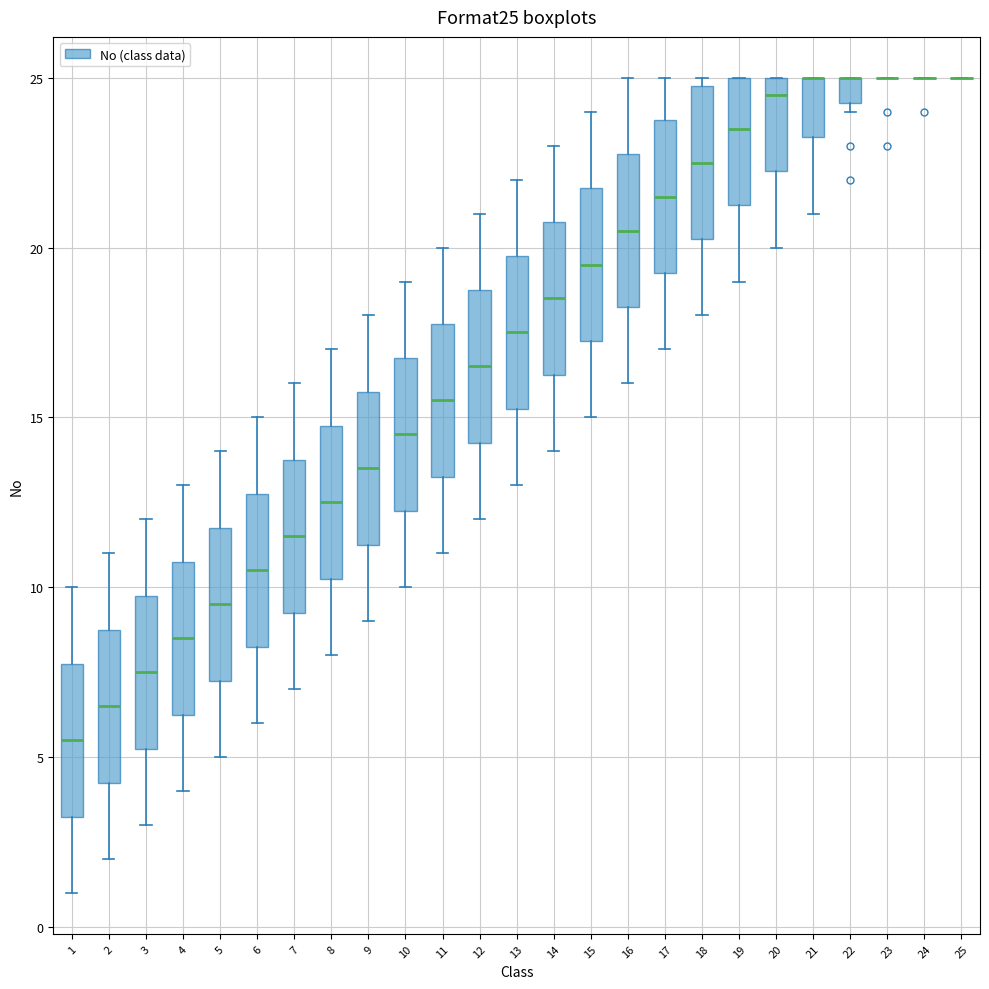

Reading left to right, read every box against the y-axis: the position of its median line, the range the box covers, and the ends of its whiskers. The values are not printed on the chart, so give them approximately, as read against the axis.

1: median 5.5, box 3.5 to 8.0, whiskers 1.0 to 10.0
2: median 6.5, box 4.5 to 9.0, whiskers 2.0 to 11.0
3: median 7.5, box 5.5 to 10.0, whiskers 3.0 to 12.0
4: median 8.5, box 6.5 to 11.0, whiskers 4.0 to 13.0
5: median 9.5, box 7.5 to 12.0, whiskers 5.0 to 14.0
6: median 10.5, box 8.5 to 13.0, whiskers 6.0 to 15.0
7: median 11.5, box 9.5 to 14.0, whiskers 7.0 to 16.0
8: median 12.5, box 10.5 to 15.0, whiskers 8.0 to 17.0
9: median 13.5, box 11.5 to 16.0, whiskers 9.0 to 18.0
10: median 14.5, box 12.5 to 17.0, whiskers 10.0 to 19.0
11: median 15.5, box 13.5 to 18.0, whiskers 11.0 to 20.0
12: median 16.5, box 14.5 to 19.0, whiskers 12.0 to 21.0
13: median 17.5, box 15.5 to 20.0, whiskers 13.0 to 22.0
14: median 18.5, box 16.5 to 21.0, whiskers 14.0 to 23.0
15: median 19.5, box 17.5 to 22.0, whiskers 15.0 to 24.0
16: median 20.5, box 18.5 to 23.0, whiskers 16.0 to 25.0
17: median 21.5, box 19.5 to 24.0, whiskers 17.0 to 25.0
18: median 22.5, box 20.5 to 25.0, whiskers 18.0 to 25.0 (just above the box's upper edge)
19: median 23.5, box 21.5 to 25.0, whiskers 19.0 to 25.0
20: median 24.5, box 22.5 to 25.0, whiskers 20.0 to 25.0
21: median 25.0 (drawn on the box's upper edge), box 23.5 to 25.0, whiskers 21.0 to 25.0
22: median 25.0 (drawn on the box's upper edge), box 24.5 to 25.0, whiskers 24.0 to 25.0
23: box collapsed to a line at 25.0, whiskers 25.0 to 25.0
24: box collapsed to a line at 25.0, whiskers 25.0 to 25.0
25: box collapsed to a line at 25.0, whiskers 25.0 to 25.0